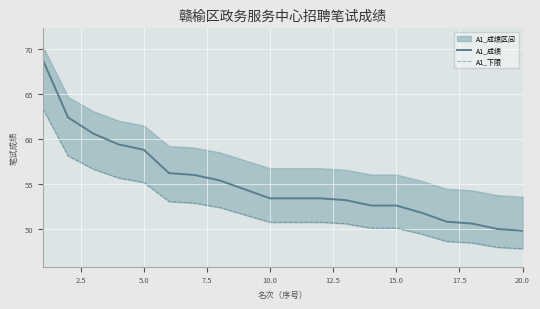

Reading left to right, transcribe all the data shown in this chart.

A1_成绩: 68.8	62.4	60.6	59.4	58.8	56.2	56.0	55.4	54.4	53.4	53.4	53.4	53.2	52.6	52.6	51.8	50.8	50.6	50.0	49.8
A1_下限: 63.4	58.1	56.7	55.7	55.2	53.0	52.9	52.4	51.6	50.8	50.8	50.8	50.6	50.1	50.1	49.4	48.6	48.5	48.0	47.8